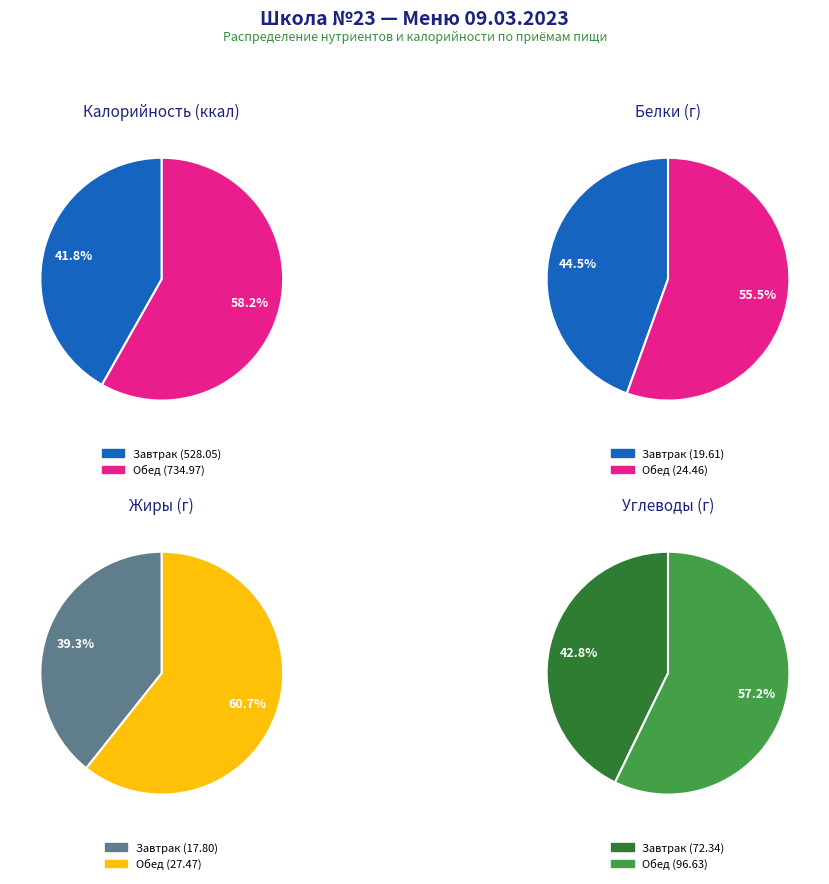

To the nearest percent, what is the combined percentage of Завтрак and Обед?

100%